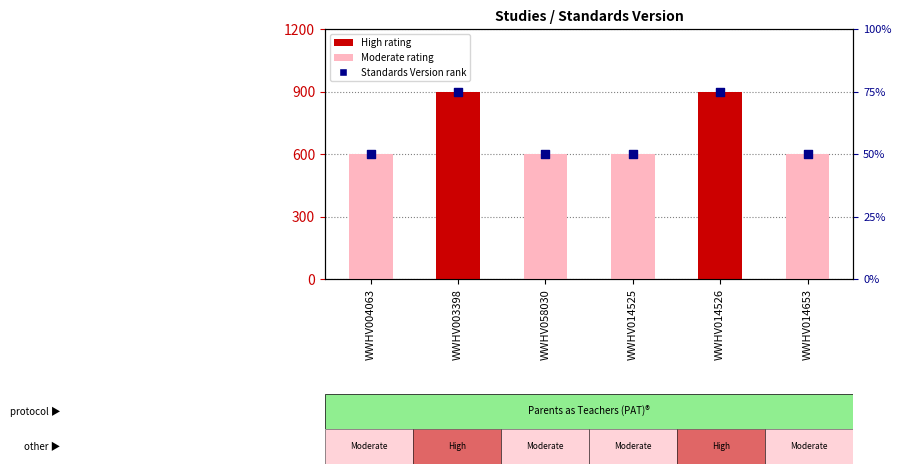

What is the change in value from WWHV014525 to WWHV014526?

+25